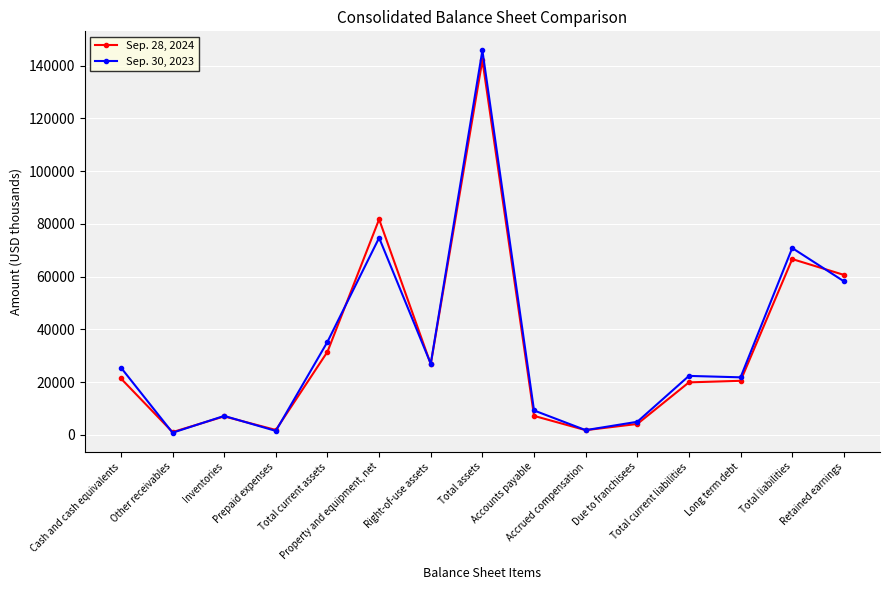

True or false: Sep. 30, 2023 has more than 2 interior local peaks.

True